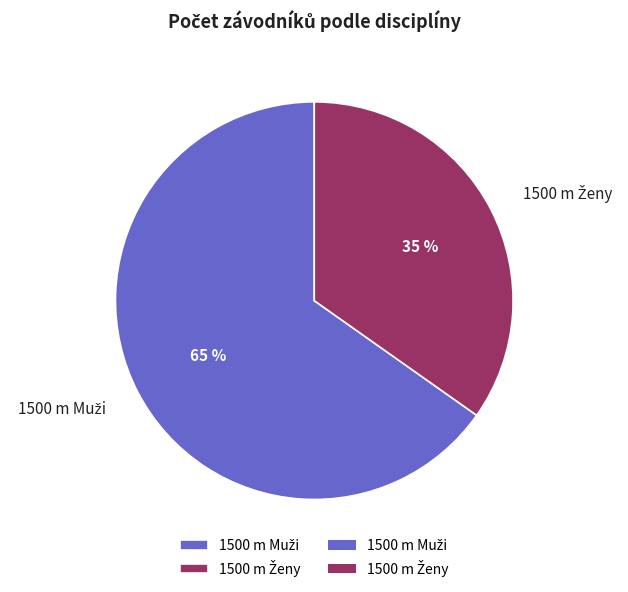

To the nearest percent, what is the average slice percentage?

50%